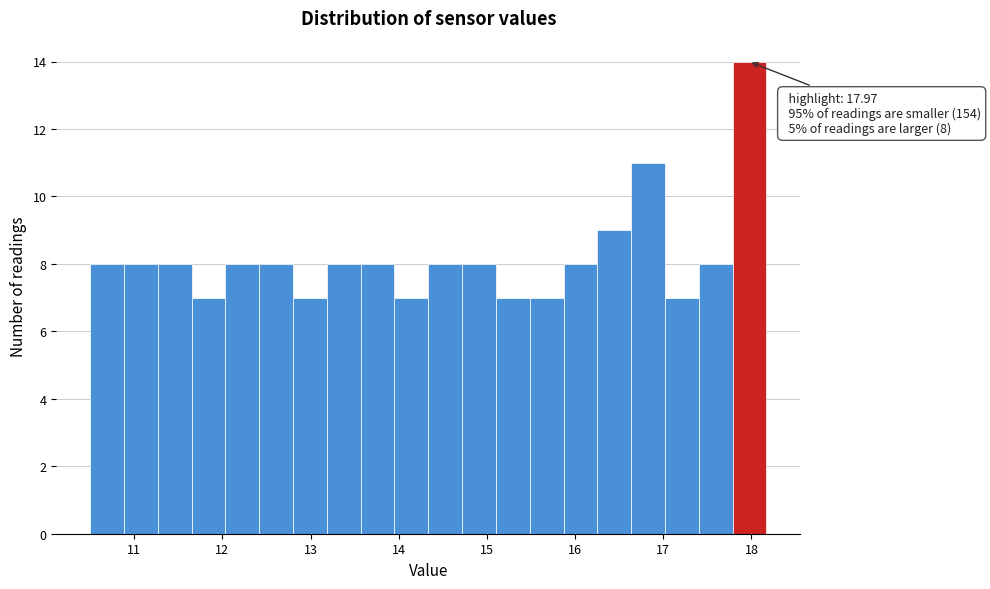

Around what value on the x-axis is the tallest bar? Give the approximate position of its centre, as read against the axis.

18.0